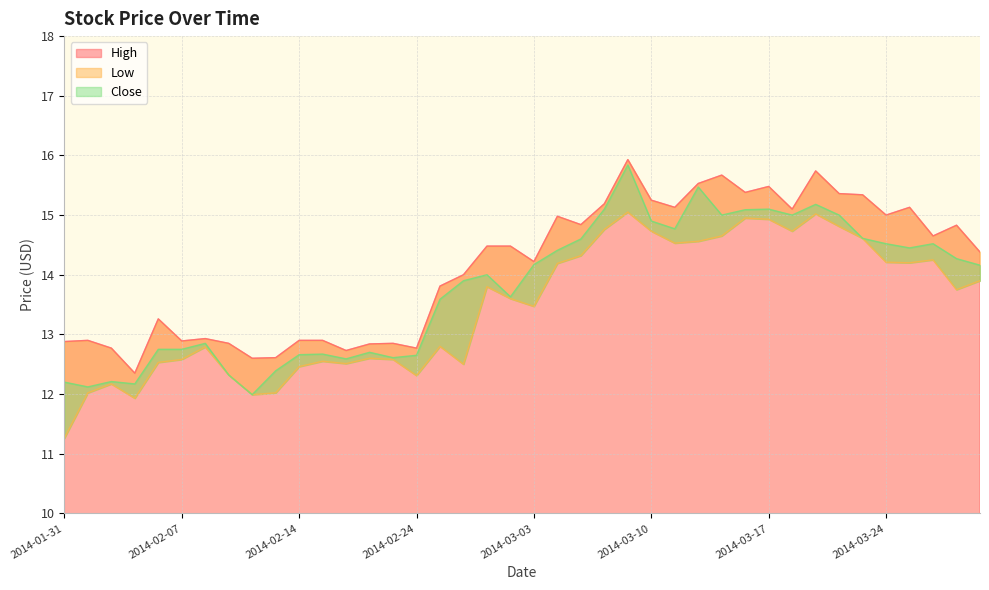

Which has a higher value, 2014-01-31 or 2014-03-21?

2014-03-21